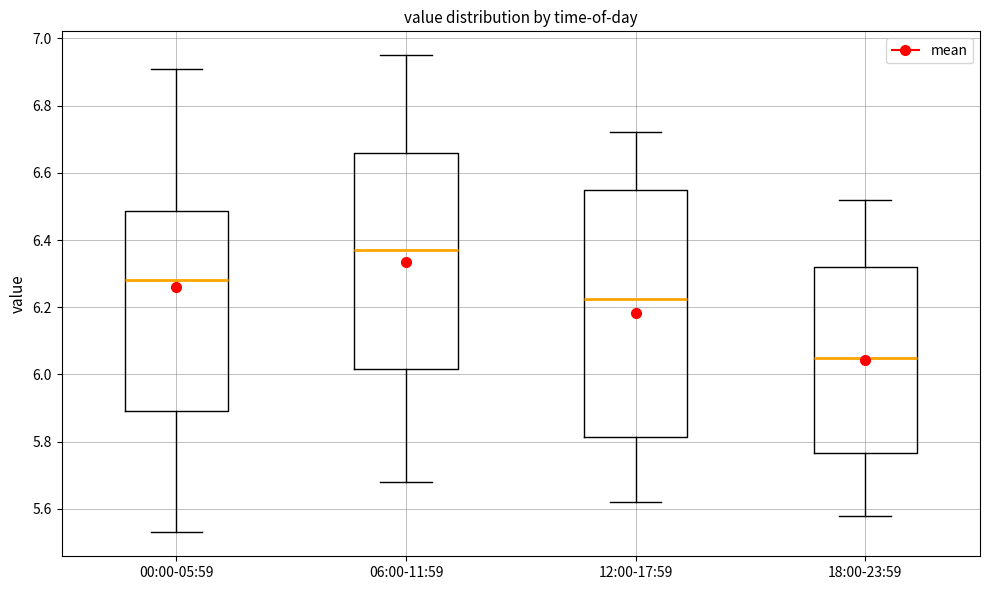

Reading left to right, read every box against the y-axis: the position of its median line, the range the box covers, and the ends of its whiskers. The values are not printed on the chart, so give them approximately, as read against the axis.

00:00-05:59: median 6.28, box 5.90 to 6.48, whiskers 5.54 to 6.92
06:00-11:59: median 6.38, box 6.02 to 6.66, whiskers 5.68 to 6.96
12:00-17:59: median 6.22, box 5.82 to 6.56, whiskers 5.62 to 6.72
18:00-23:59: median 6.06, box 5.76 to 6.32, whiskers 5.58 to 6.52